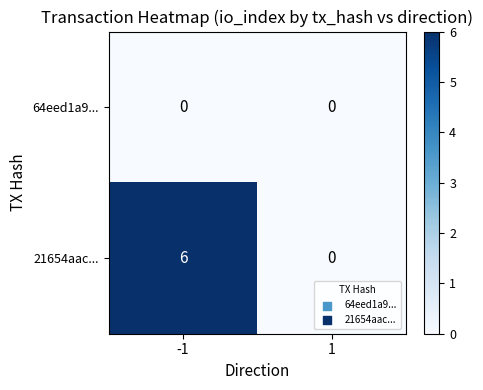

Reading right to left, list all the values displayed in this chart.

64eed1a9...: 0	0
21654aac...: 0	6